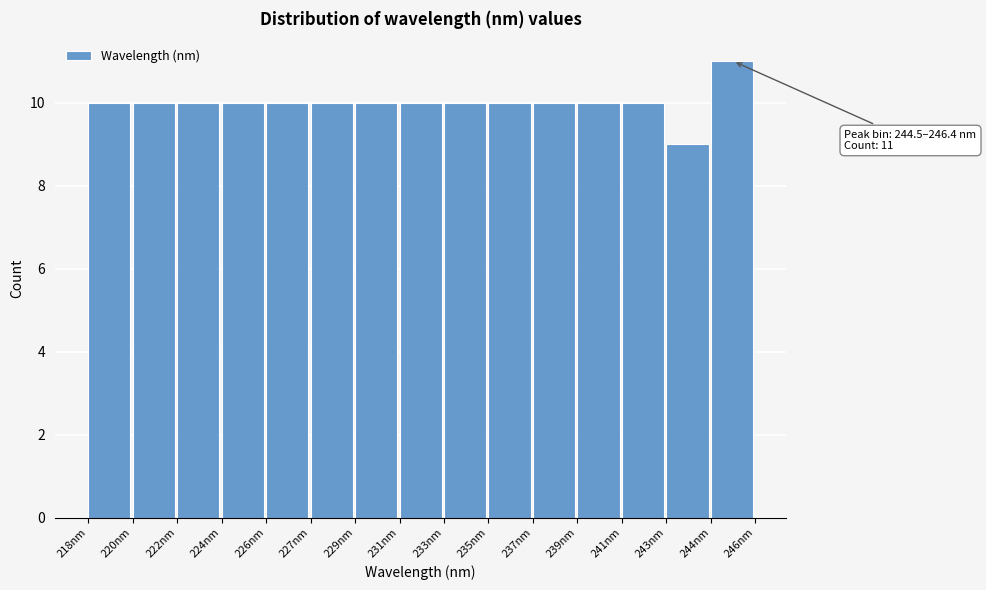

Reading right to left, what are all the values shown in this chart?

11	9	10	10	10	10	10	10	10	10	10	10	10	10	10